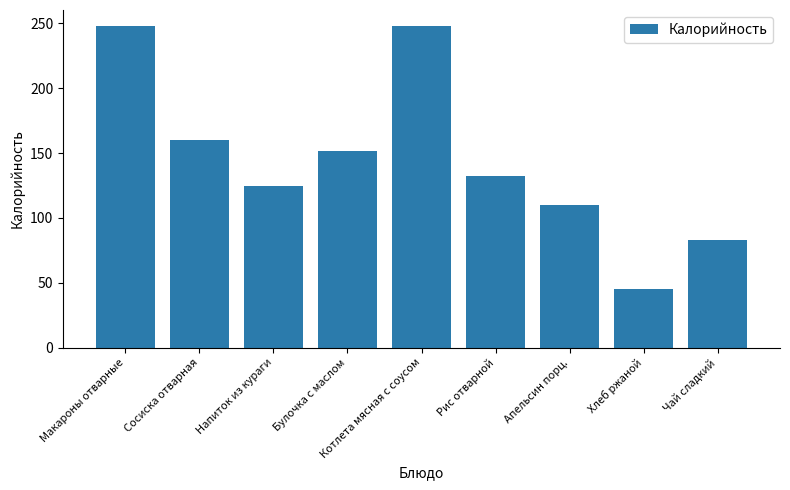

What position from the right is Апельсин порц.?

3